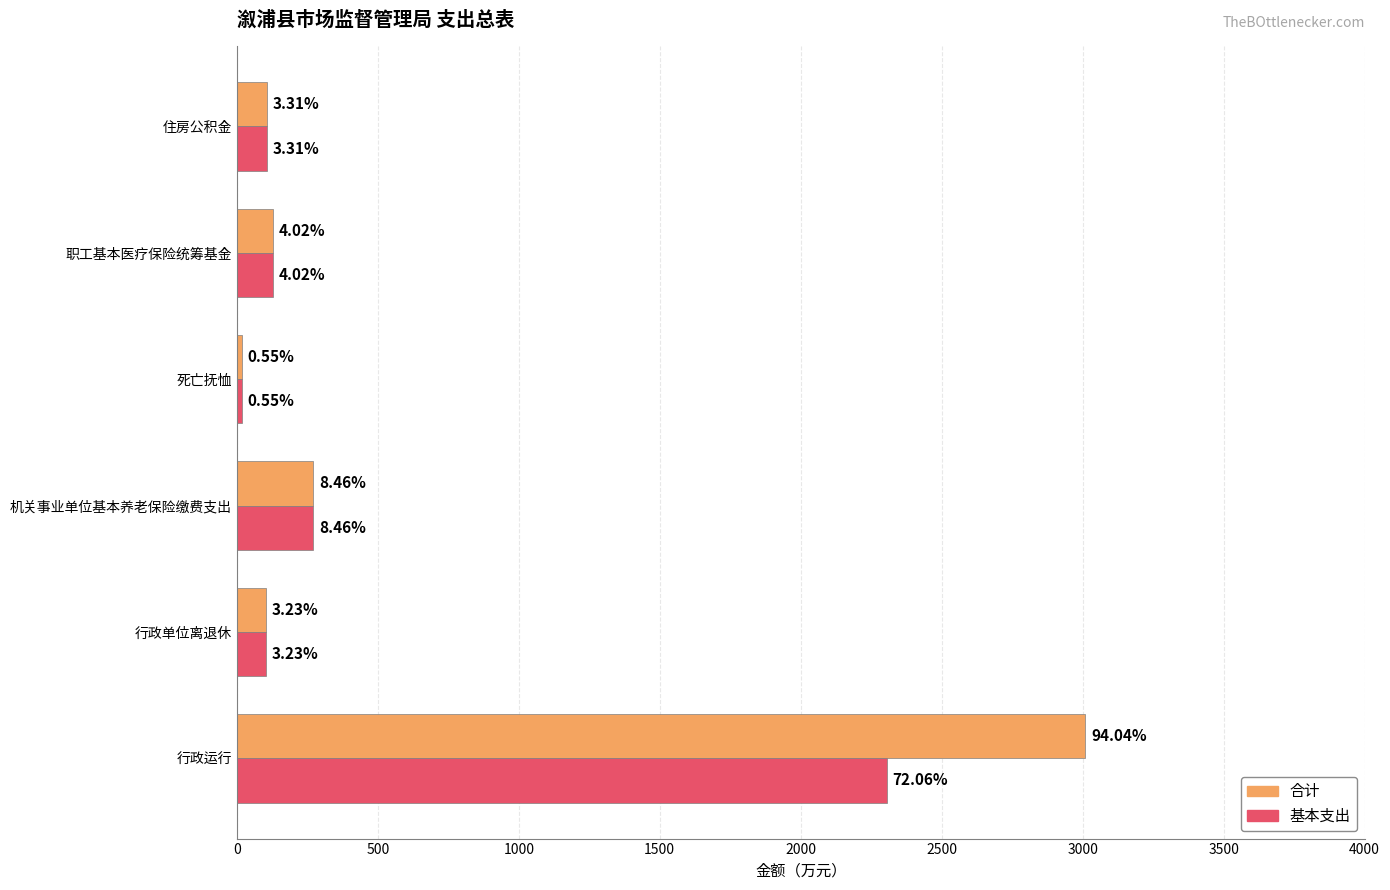

Reading right to left, what are all the values shown in this chart?

合计: 105.8	128.5	17.5	270.8	103.5	3009.4
基本支出: 105.8	128.5	17.5	270.8	103.5	2306.0